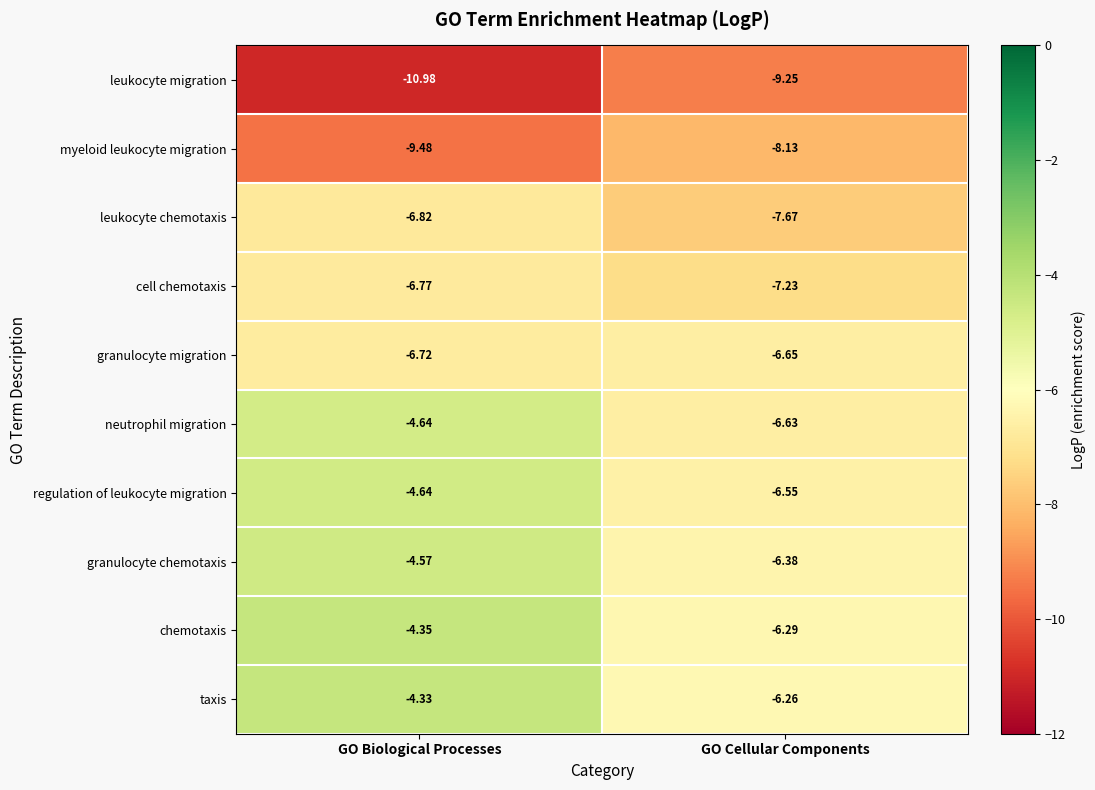

Which series changed the most between GO Biological Processes and GO Cellular Components?

neutrophil migration